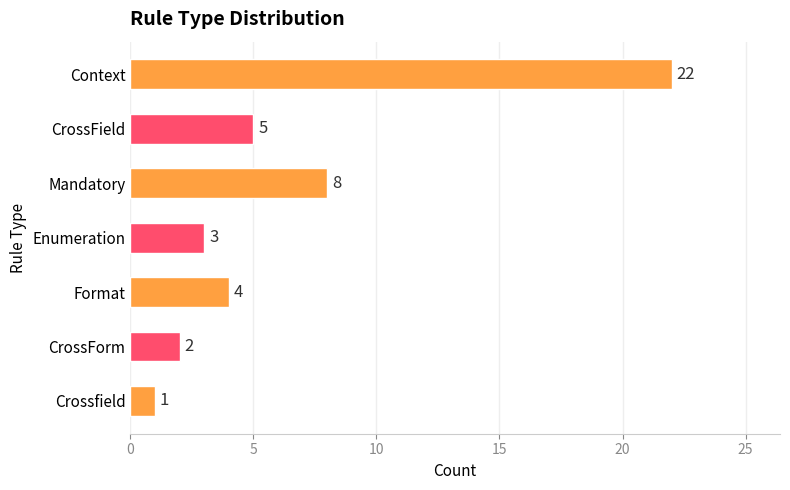

At which category does the chart reach its minimum across all series?

Crossfield